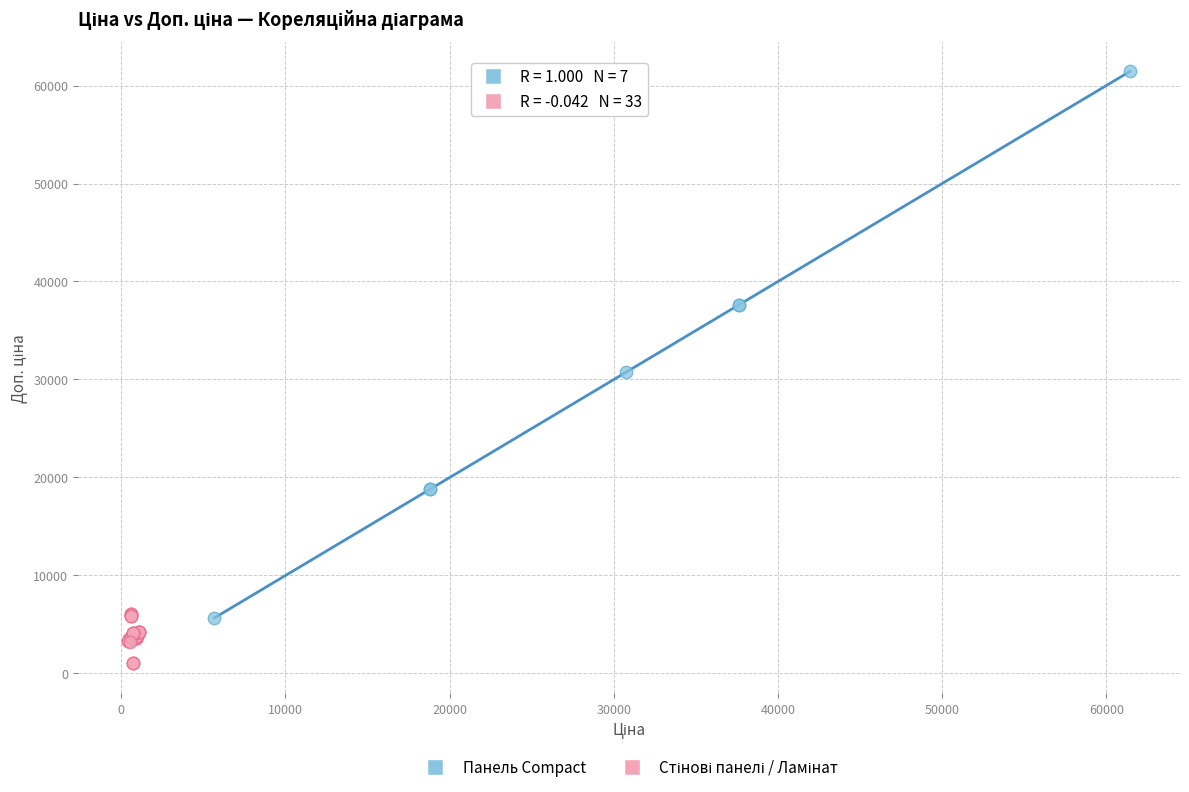

Which series has the largest Y range (max minus min)?

Панель Compact